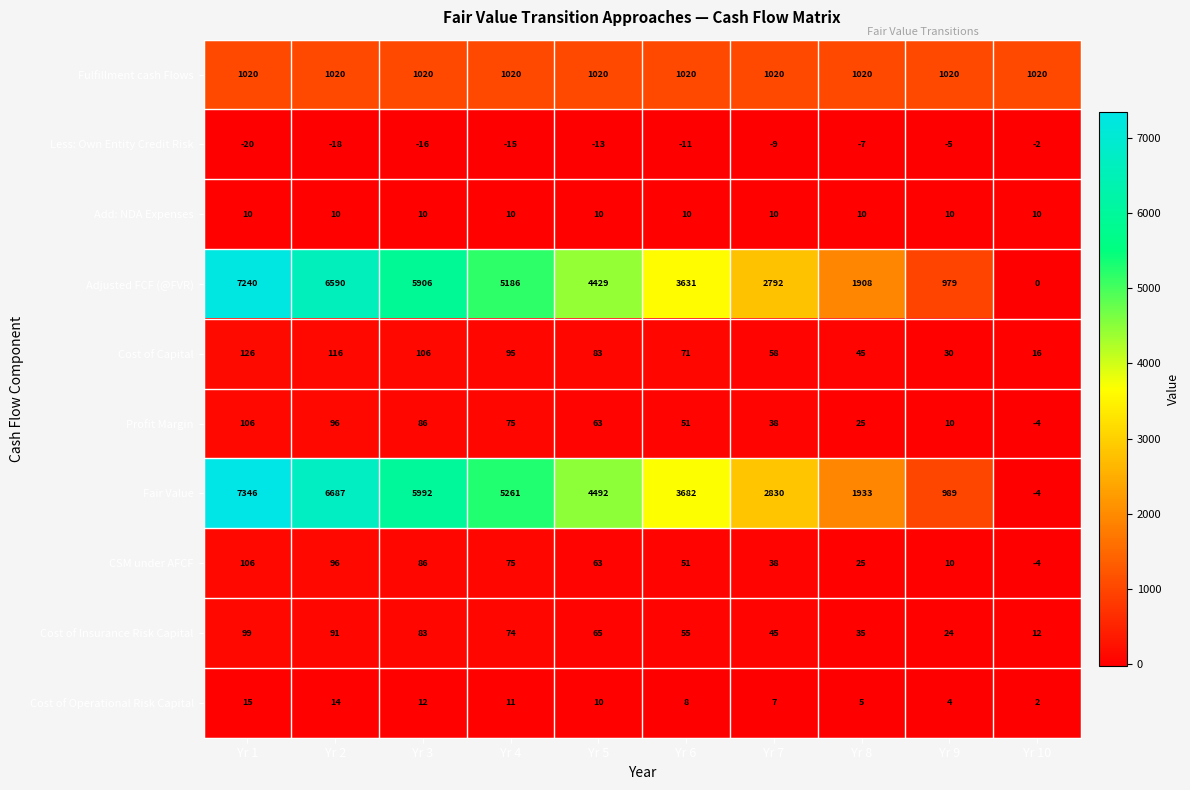

The Cost of Operational Risk Capital series shows 1 at Yr 10. True or false?

False